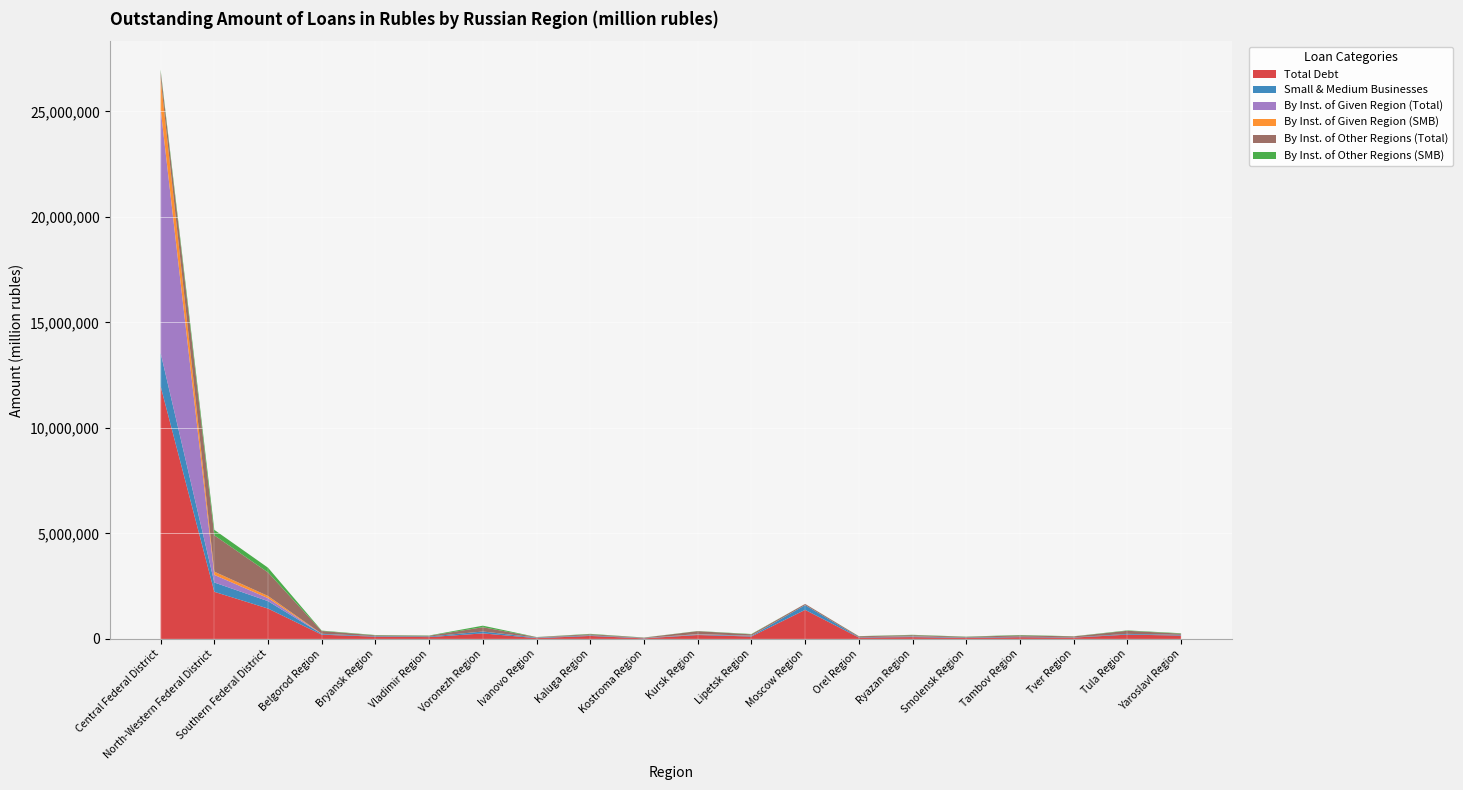

Reading right to left, what are all the values shown in this chart?

Total Debt: Yaroslavl Region=158625	Tula Region=202987	Tver Region=62447	Tambov Region=81921	Smolensk Region=47928	Ryazan Region=85445	Orel Region=65289	Moscow Region=1375986	Lipetsk Region=114572	Kursk Region=184058	Kostroma Region=26372	Kaluga Region=140106	Ivanovo Region=35988	Voronezh Region=260879	Vladimir Region=85551	Bryansk Region=108034	Belgorod Region=199703	Southern Federal District=1438793	North-Western Federal District=2232068	Central Federal District=11975525
Small & Medium Businesses: Yaroslavl Region=32301	Tula Region=33967	Tver Region=12800	Tambov Region=25342	Smolensk Region=17263	Ryazan Region=29619	Orel Region=15758	Moscow Region=225385	Lipetsk Region=30138	Kursk Region=23276	Kostroma Region=13660	Kaluga Region=27081	Ivanovo Region=22381	Voronezh Region=89290	Vladimir Region=27354	Bryansk Region=24675	Belgorod Region=34700	Southern Federal District=349752	North-Western Federal District=441775	Central Federal District=1576830
By Inst. of Given Region (Total): Yaroslavl Region=1529	Tula Region=995	Tver Region=475	Tambov Region=1309	Smolensk Region=0	Ryazan Region=7738	Orel Region=0	Moscow Region=1529	Lipetsk Region=6255	Kursk Region=10987	Kostroma Region=2874	Kaluga Region=2478	Ivanovo Region=4714	Voronezh Region=0	Vladimir Region=754	Bryansk Region=0	Belgorod Region=4758	Southern Federal District=143247	North-Western Federal District=360805	Central Federal District=11567734
By Inst. of Given Region (SMB): Yaroslavl Region=1336	Tula Region=749	Tver Region=272	Tambov Region=1059	Smolensk Region=0	Ryazan Region=5863	Orel Region=0	Moscow Region=946	Lipetsk Region=3685	Kursk Region=8923	Kostroma Region=2471	Kaluga Region=1549	Ivanovo Region=4581	Voronezh Region=0	Vladimir Region=719	Bryansk Region=0	Belgorod Region=3385	Southern Federal District=103514	North-Western Federal District=152380	Central Federal District=1455177
By Inst. of Other Regions (Total): Yaroslavl Region=54059	Tula Region=146572	Tver Region=41926	Tambov Region=57453	Smolensk Region=32154	Ryazan Region=49394	Orel Region=42376	Moscow Region=55487	Lipetsk Region=61933	Kursk Region=139537	Kostroma Region=14227	Kaluga Region=51401	Ivanovo Region=15163	Voronezh Region=203882	Vladimir Region=34825	Bryansk Region=34261	Belgorod Region=132057	Southern Federal District=1114736	North-Western Federal District=1723125	Central Federal District=323462
By Inst. of Other Regions (SMB): Yaroslavl Region=20875	Tula Region=18945	Tver Region=7956	Tambov Region=19945	Smolensk Region=11236	Ryazan Region=16532	Orel Region=8325	Moscow Region=88	Lipetsk Region=16097	Kursk Region=8012	Kostroma Region=7077	Kaluga Region=17960	Ivanovo Region=6327	Voronezh Region=73582	Vladimir Region=13490	Bryansk Region=16464	Belgorod Region=19584	Southern Federal District=224638	North-Western Federal District=258815	Central Federal District=81000